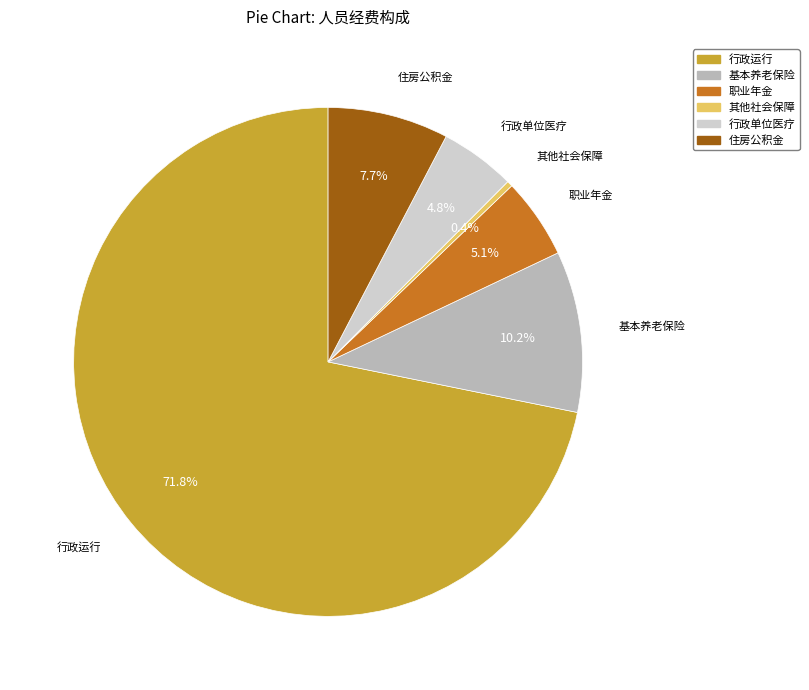

What is the smallest slice in the pie chart?

其他社会保障